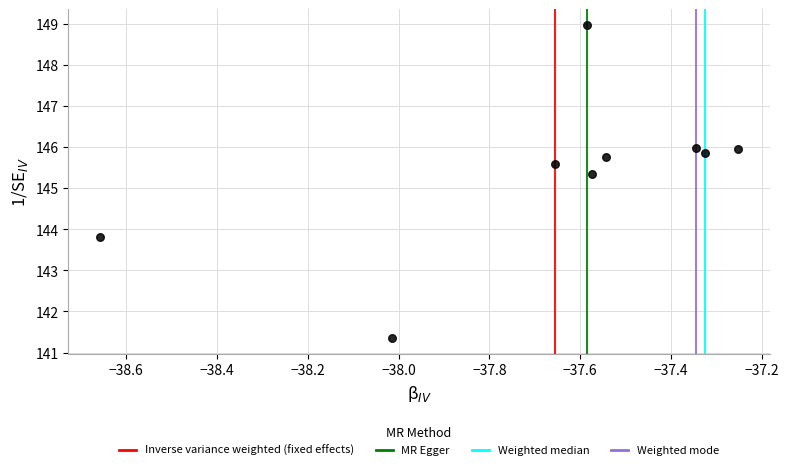

What Y value in the scatter plot is closest to 145?

145.3